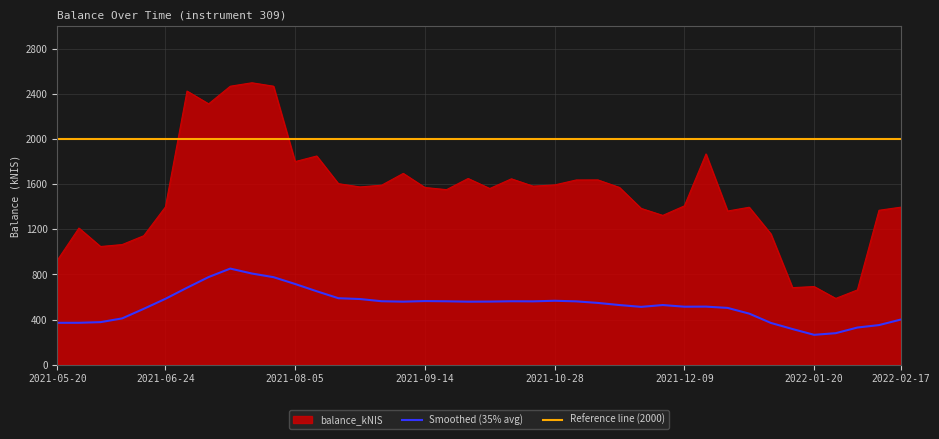

What is the label of the 31st point from the right?

2021-07-22